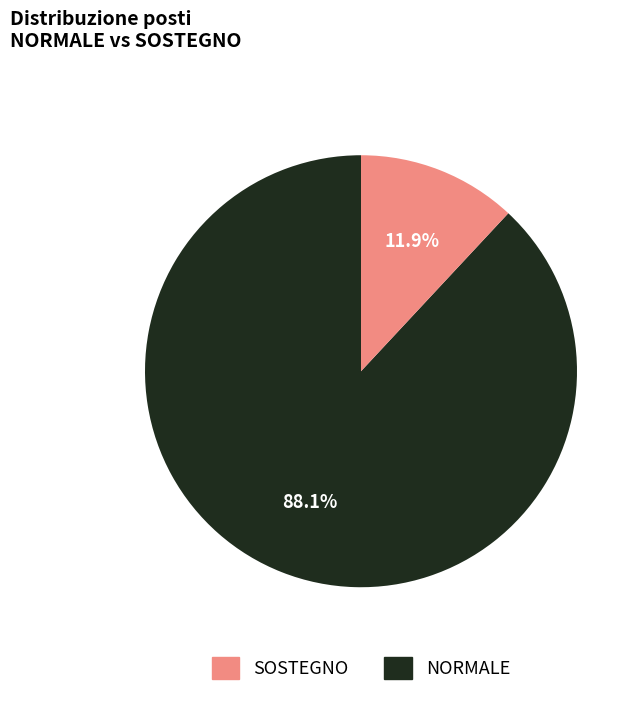

To the nearest percent, what is the difference between the largest and smallest slice percentages?

76%